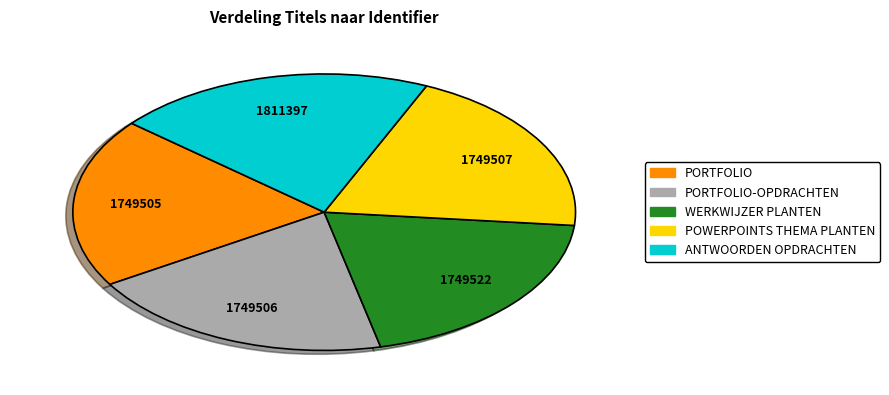

Which has a higher value, POWERPOINTS THEMA PLANTEN or ANTWOORDEN OPDRACHTEN?

ANTWOORDEN OPDRACHTEN